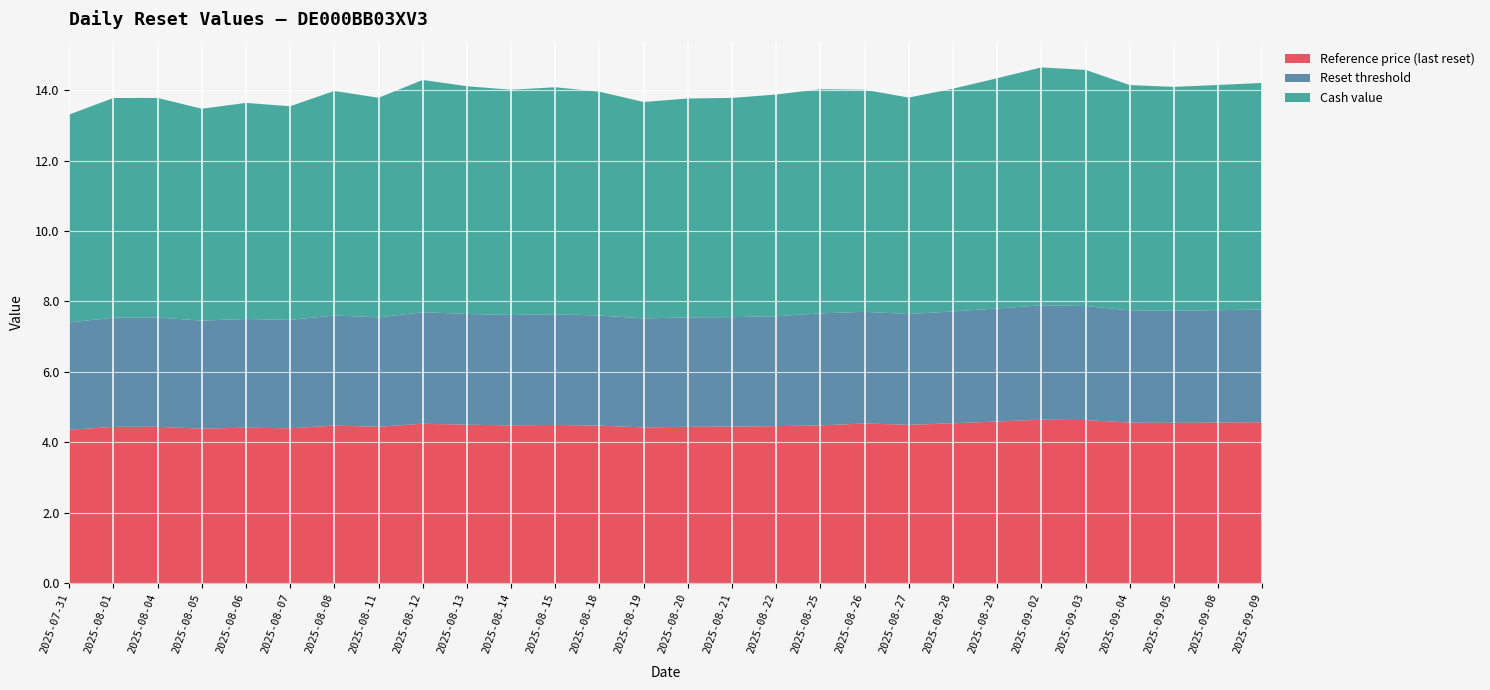

Reading right to left, what are all the values shown in this chart?

Reference price (last reset): 2025-09-09=4.6	2025-09-08=4.6	2025-09-05=4.6	2025-09-04=4.6	2025-09-03=4.6	2025-09-02=4.6	2025-08-29=4.6	2025-08-28=4.5	2025-08-27=4.5	2025-08-26=4.5	2025-08-25=4.5	2025-08-22=4.5	2025-08-21=4.4	2025-08-20=4.4	2025-08-19=4.4	2025-08-18=4.5	2025-08-15=4.5	2025-08-14=4.5	2025-08-13=4.5	2025-08-12=4.5	2025-08-11=4.4	2025-08-08=4.5	2025-08-07=4.4	2025-08-06=4.4	2025-08-05=4.4	2025-08-04=4.4	2025-08-01=4.4	2025-07-31=4.4
Reset threshold: 2025-09-09=3.2	2025-09-08=3.2	2025-09-05=3.2	2025-09-04=3.2	2025-09-03=3.2	2025-09-02=3.2	2025-08-29=3.2	2025-08-28=3.2	2025-08-27=3.1	2025-08-26=3.2	2025-08-25=3.2	2025-08-22=3.1	2025-08-21=3.1	2025-08-20=3.1	2025-08-19=3.1	2025-08-18=3.1	2025-08-15=3.1	2025-08-14=3.1	2025-08-13=3.1	2025-08-12=3.2	2025-08-11=3.1	2025-08-08=3.1	2025-08-07=3.1	2025-08-06=3.1	2025-08-05=3.1	2025-08-04=3.1	2025-08-01=3.1	2025-07-31=3.0
Cash value: 2025-09-09=6.4	2025-09-08=6.4	2025-09-05=6.4	2025-09-04=6.4	2025-09-03=6.7	2025-09-02=6.8	2025-08-29=6.5	2025-08-28=6.3	2025-08-27=6.2	2025-08-26=6.3	2025-08-25=6.4	2025-08-22=6.3	2025-08-21=6.2	2025-08-20=6.2	2025-08-19=6.2	2025-08-18=6.4	2025-08-15=6.5	2025-08-14=6.4	2025-08-13=6.5	2025-08-12=6.6	2025-08-11=6.2	2025-08-08=6.4	2025-08-07=6.1	2025-08-06=6.1	2025-08-05=6.0	2025-08-04=6.2	2025-08-01=6.2	2025-07-31=5.9